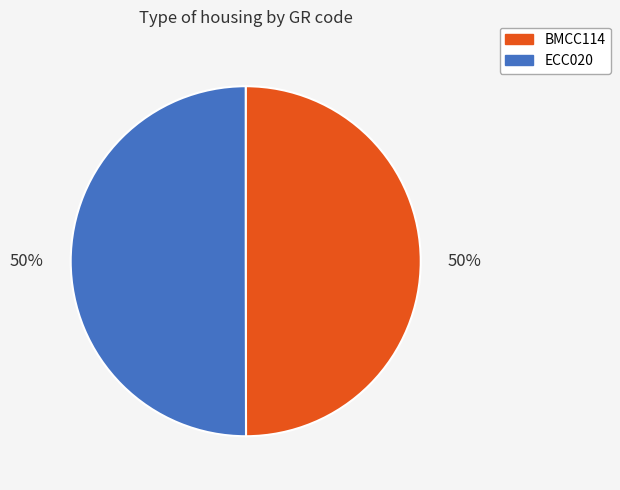

To the nearest percent, what portion does ECC020 represent?

50%